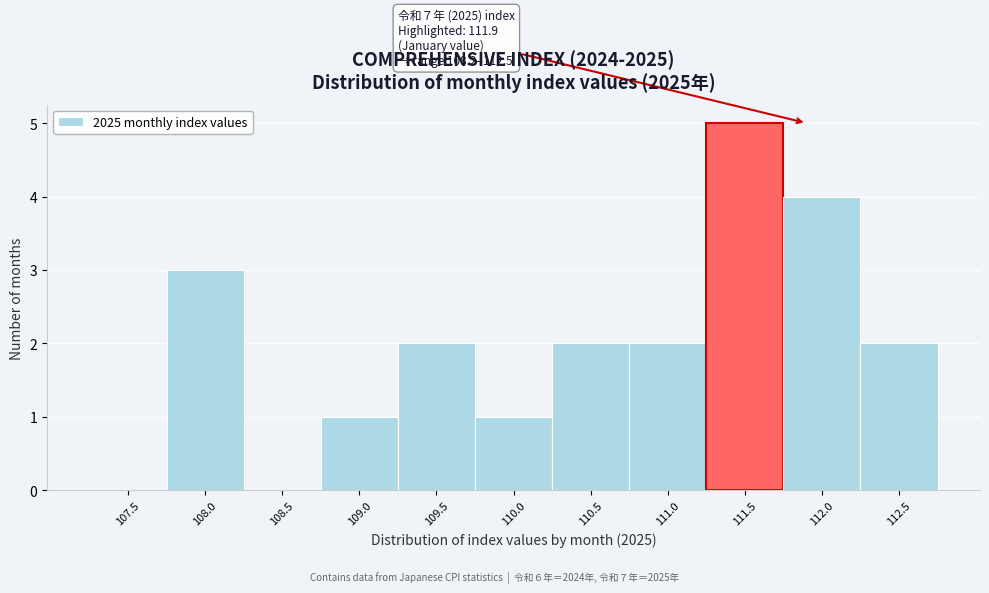

Reading left to right, extract all data points from this chart.

107.5=0	108.0=3	108.5=0	109.0=1	109.5=2	110.0=1	110.5=2	111.0=2	111.5=5	112.0=4	112.5=2